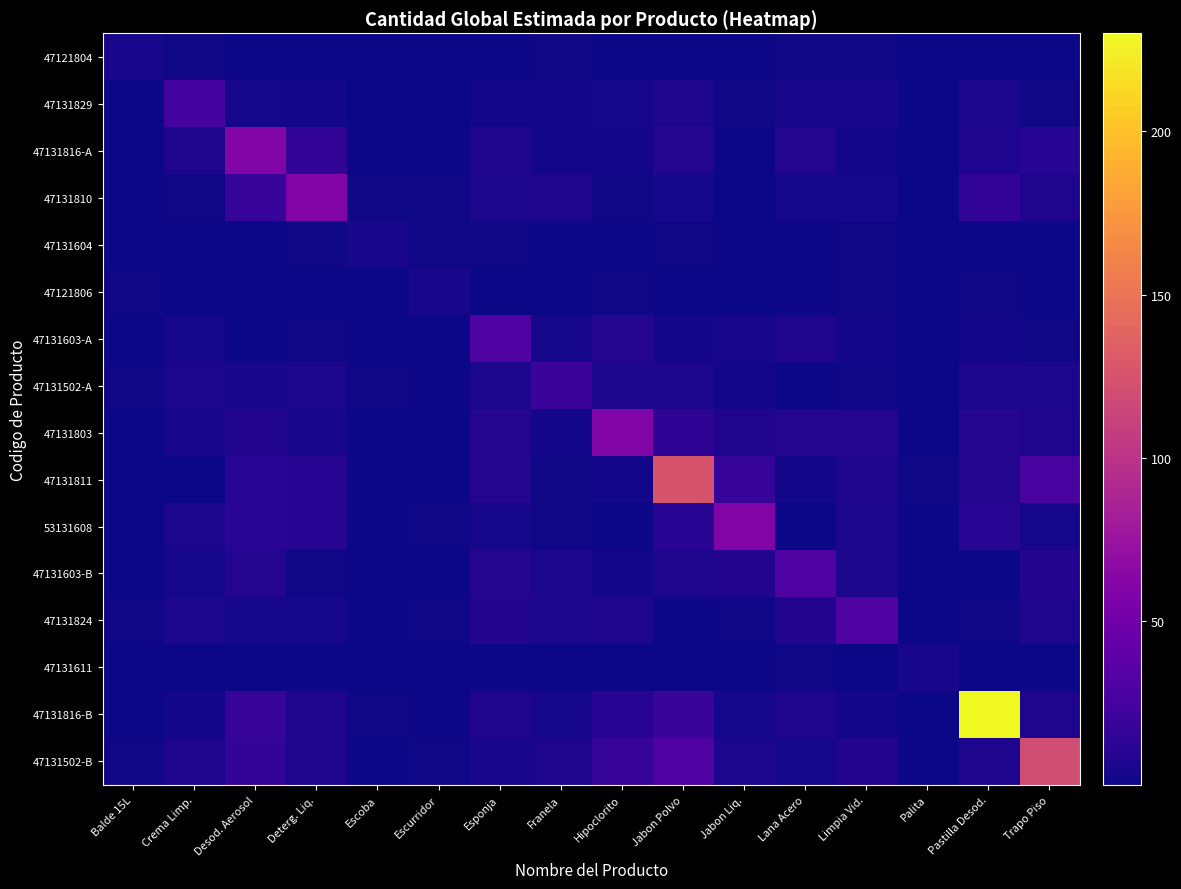

Between Crema Limp. and Pastilla Desod., which series saw the biggest shift?

47131816-B